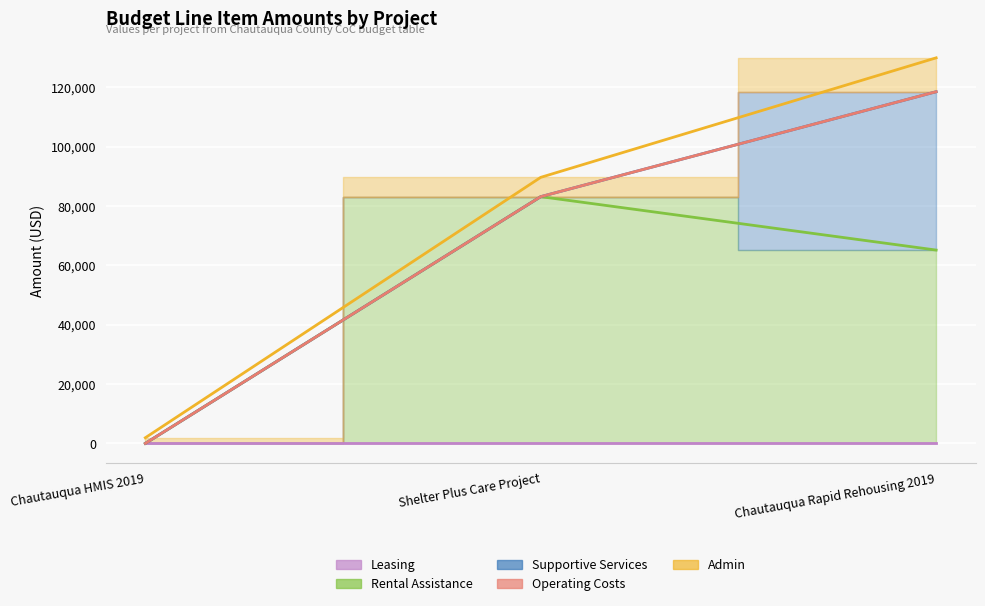

Reading left to right, list all the values displayed in this chart.

Leasing: Chautauqua HMIS 2019=0	Shelter Plus Care Project=0	Chautauqua Rapid Rehousing 2019=0
Rental Assistance: Chautauqua HMIS 2019=0	Shelter Plus Care Project=83196	Chautauqua Rapid Rehousing 2019=65184
Supportive Services: Chautauqua HMIS 2019=0	Shelter Plus Care Project=83196	Chautauqua Rapid Rehousing 2019=118572
Operating Costs: Chautauqua HMIS 2019=0	Shelter Plus Care Project=83196	Chautauqua Rapid Rehousing 2019=118572
Admin: Chautauqua HMIS 2019=1906	Shelter Plus Care Project=89700	Chautauqua Rapid Rehousing 2019=129992